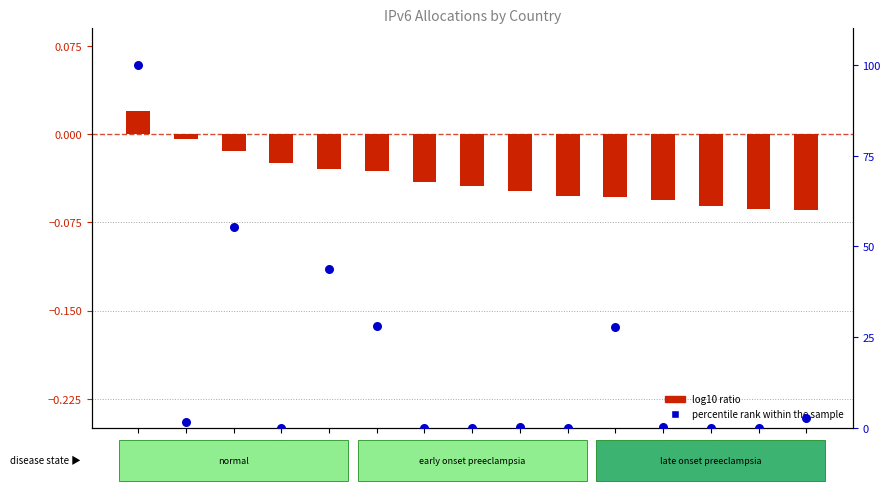

Is the value of percentile rank within the sample at RU greater than the value of log10 ratio at NL?

Yes